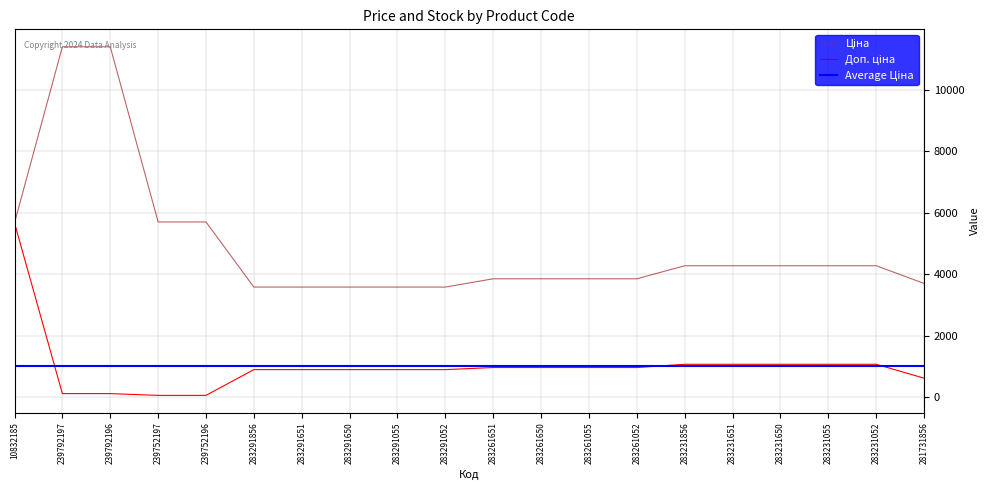

What is the sum of all Доп. ціна values?

98335.3